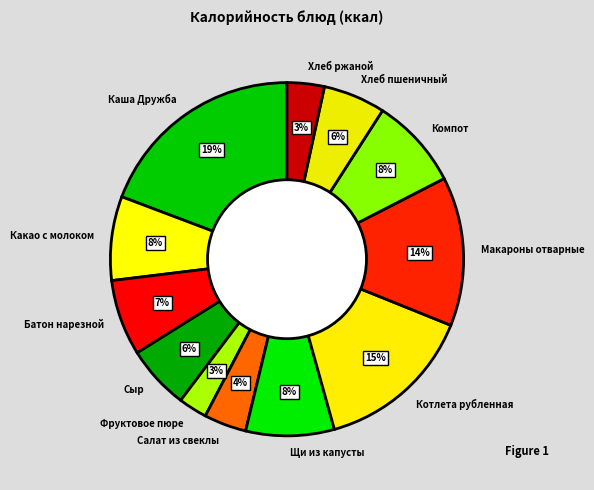

Count the number of slices in the pie.

12